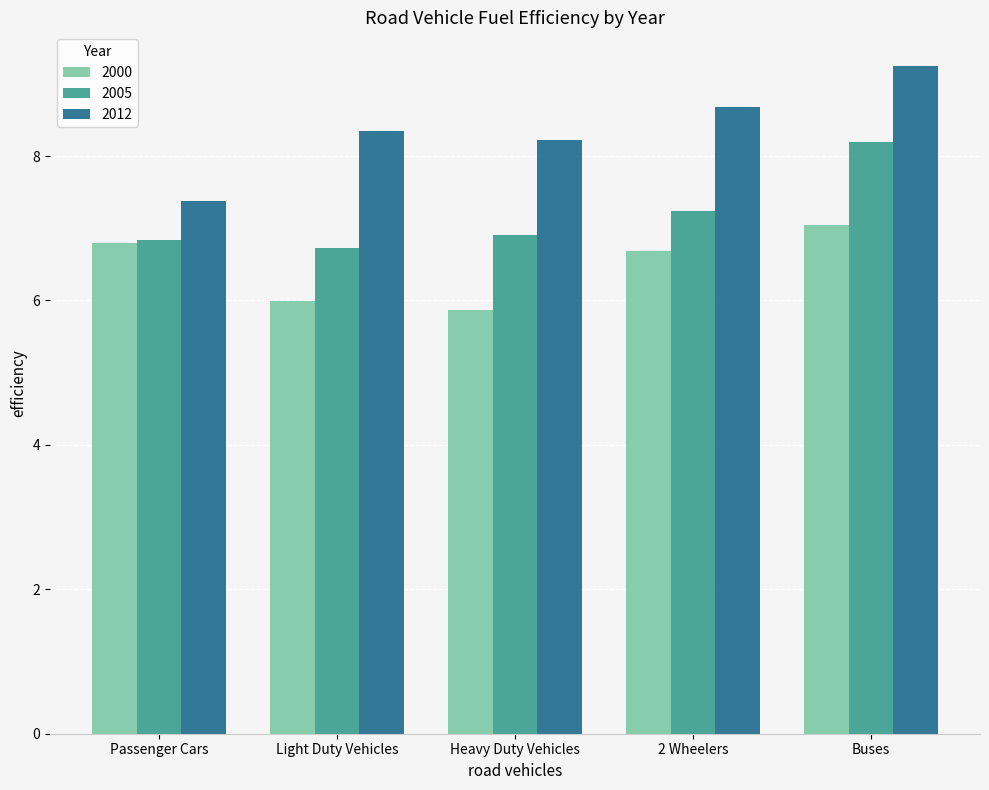

What is the label of the 4th bar from the right?

Light Duty Vehicles